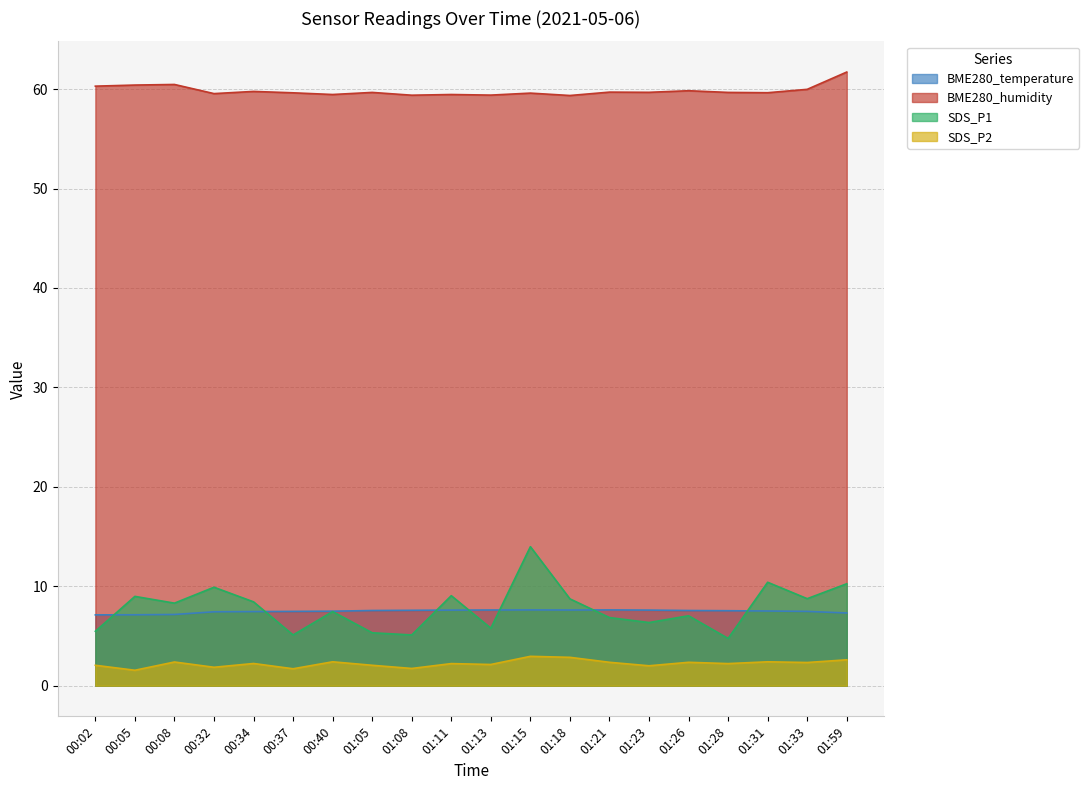

True or false: SDS_P2 and BME280_temperature intersect in this chart.

False